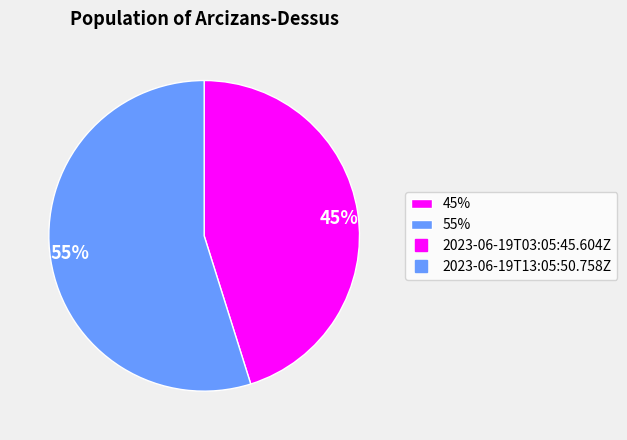

Combined, do 45% and 55% account for over 50%?

Yes